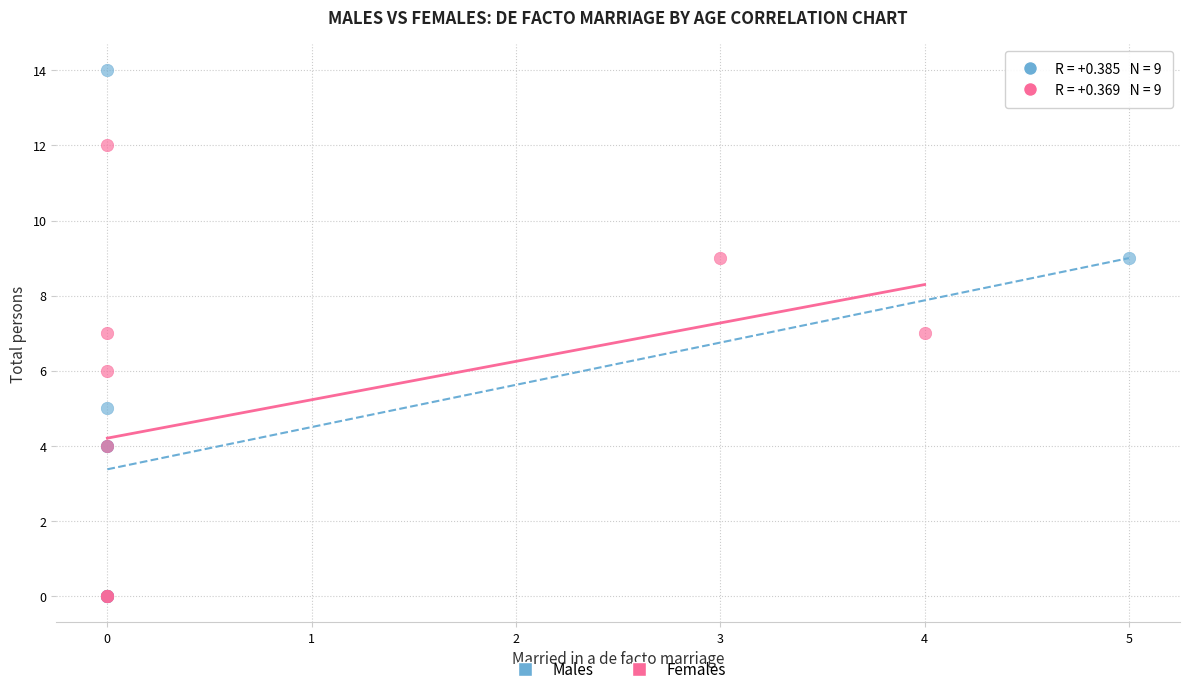

What are all the series names shown in the legend?

Males, Females